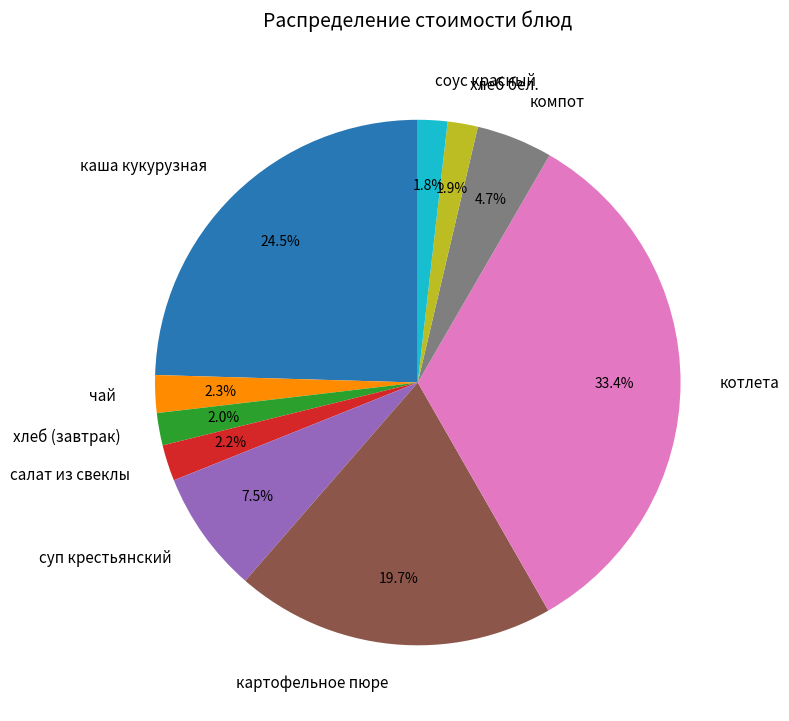

Which has a higher value, салат из свеклы or картофельное пюре?

картофельное пюре